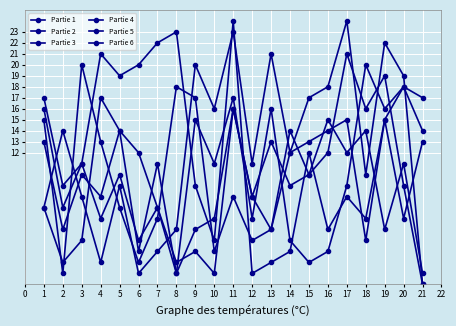

What is the difference between the Partie 5 values at 3 and 17?

3